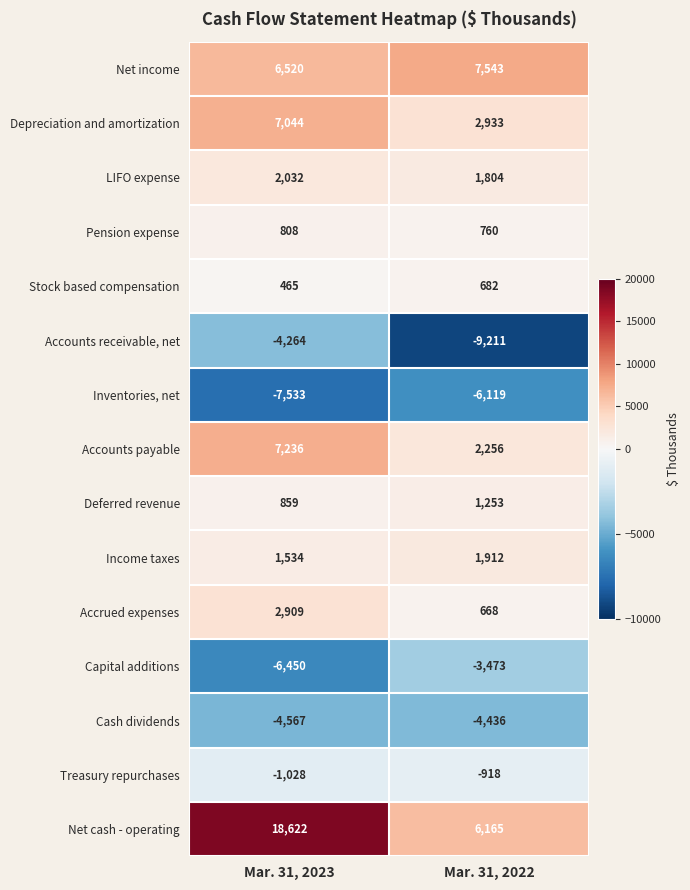

What is the difference between the maximum and minimum values in the Depreciation and amortization series?

4111